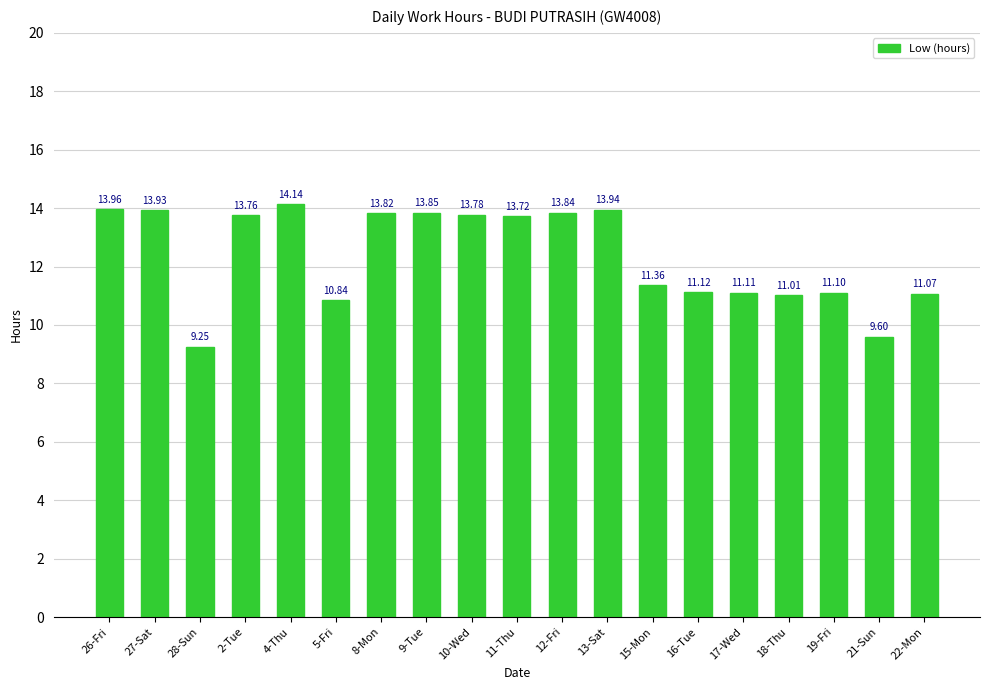

How many data points does each series have?

19